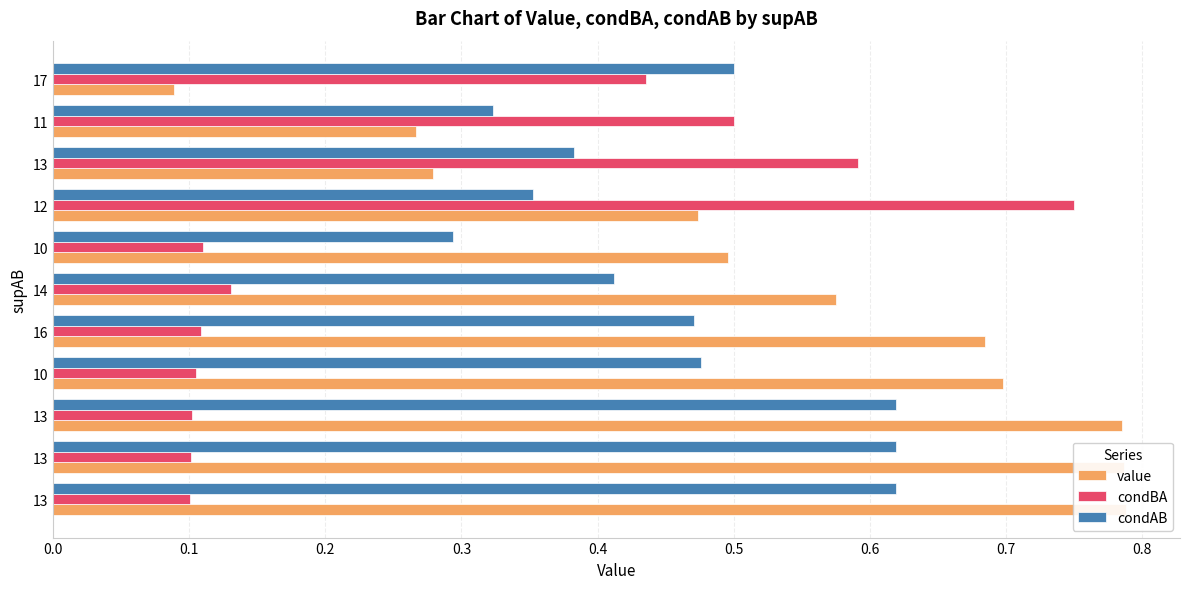

What is the sum of all condAB values?

5.1